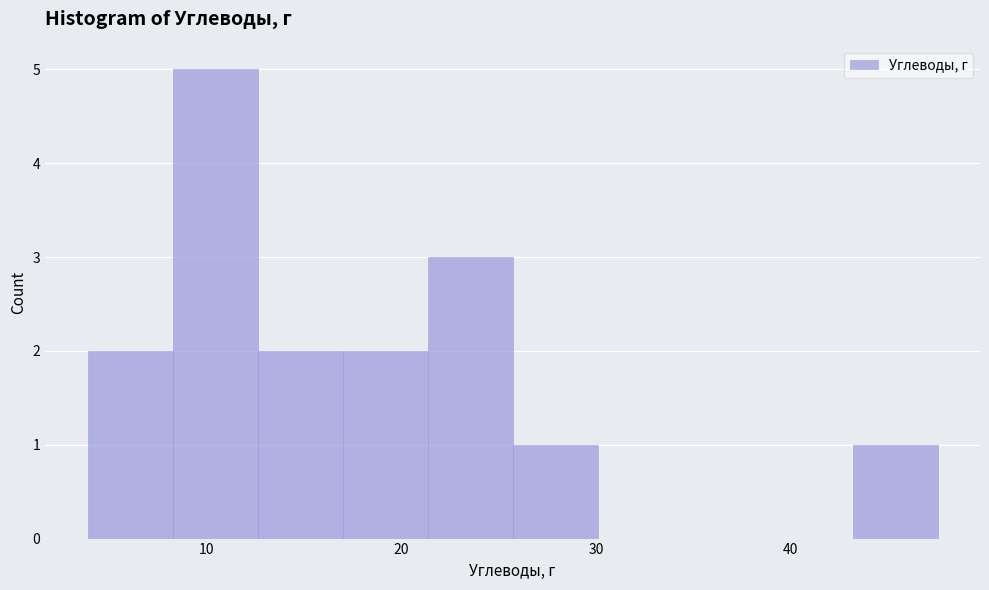

What is the height of the bar covering 43 to 48 on the x-axis? Neither the bar edges nor the heights are printed on the chart, so give them approximately, as read against the axes.

1